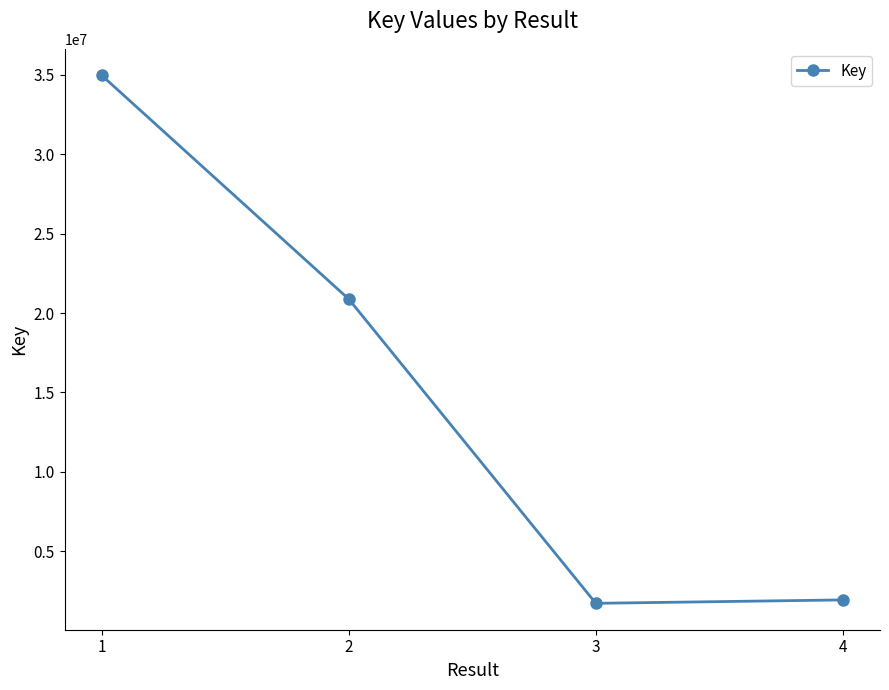

Which label corresponds to the largest value in the chart?

1